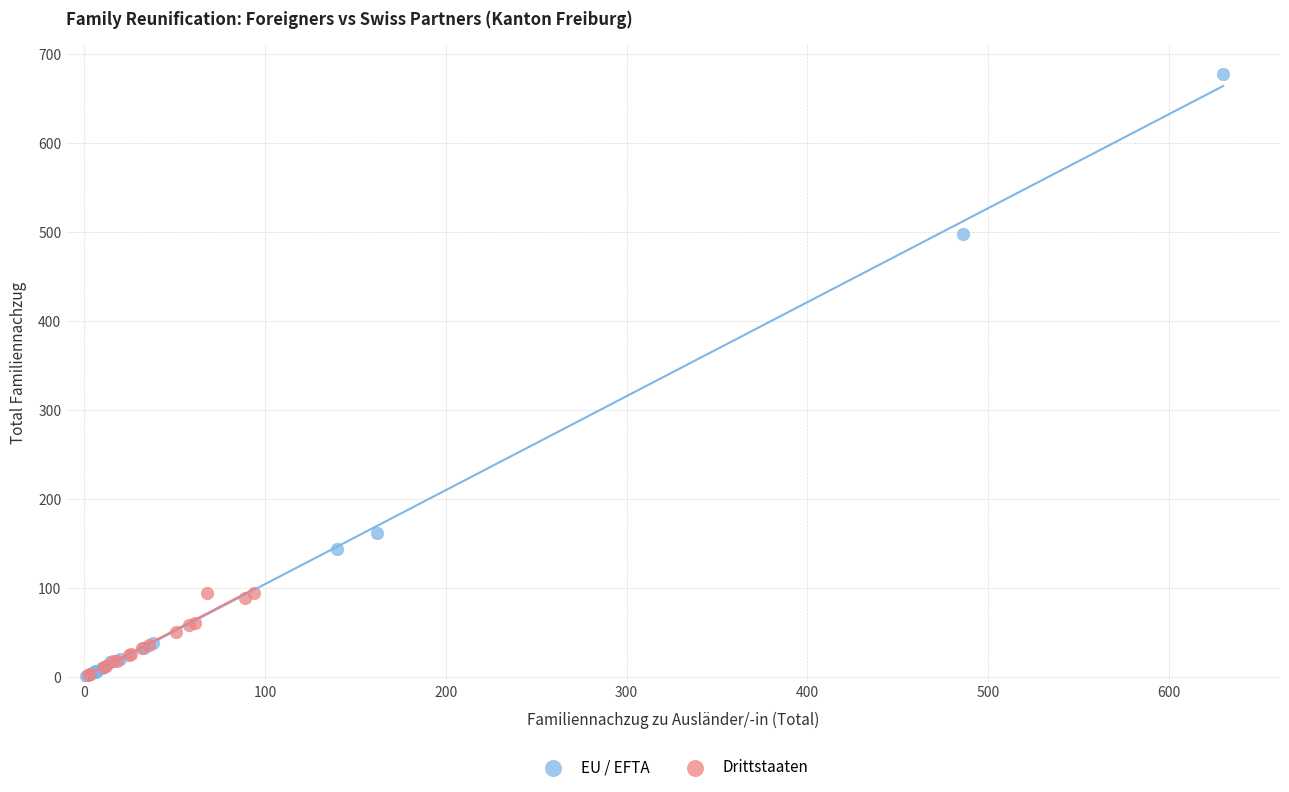

What are all the series names shown in the legend?

EU / EFTA, Drittstaaten